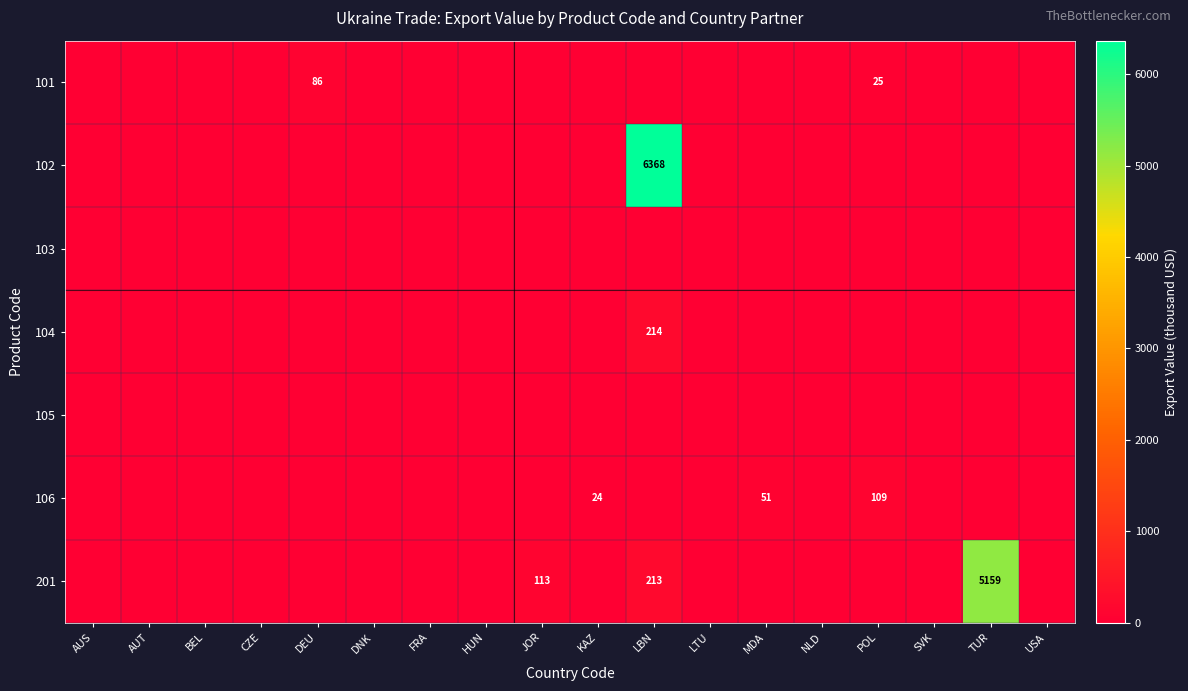

Is the value of 105 at LTU greater than the value of 104 at AUT?

No